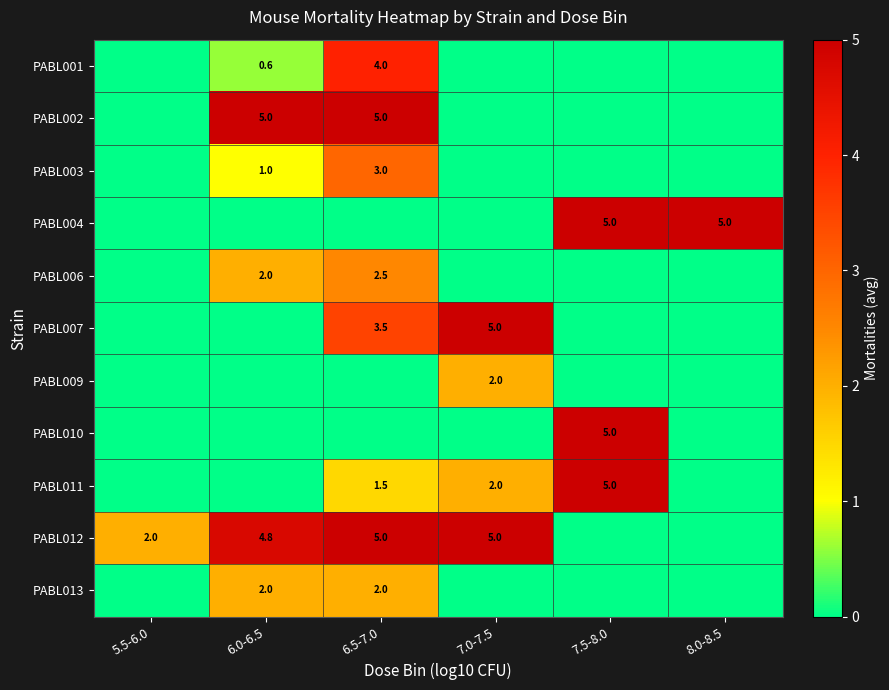

Is it true that PABL012 equals 2.0 at 5.5-6.0?

True